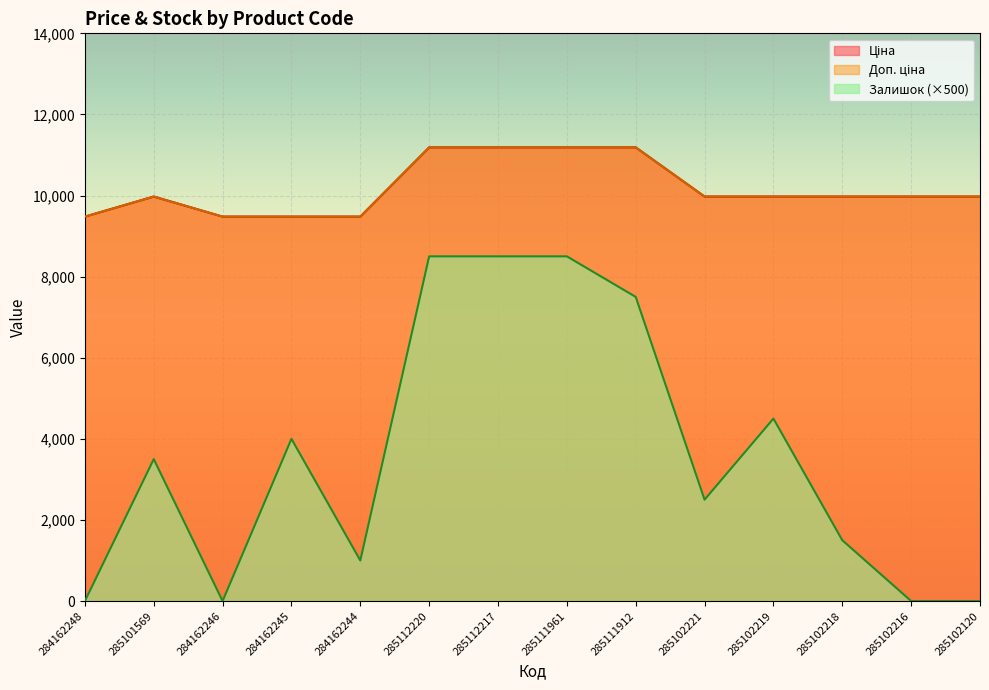

The value of Ціна at 284162245 is 9480.1. True or false?

True